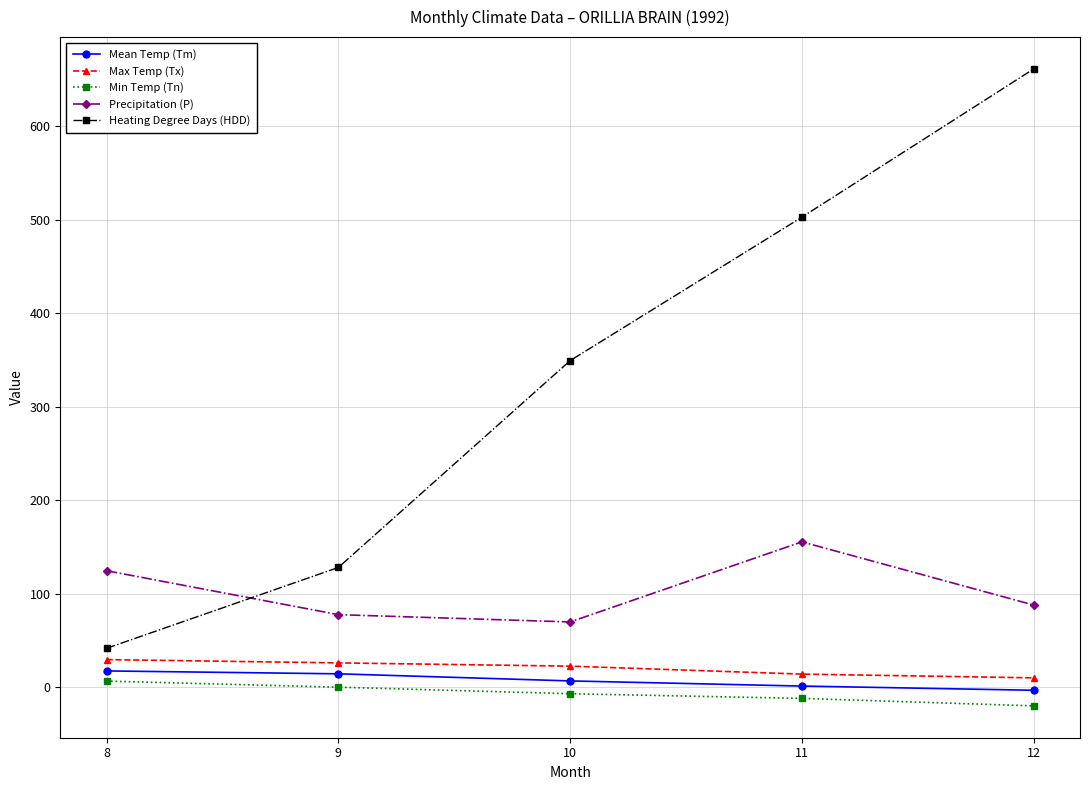

Rank the series at 9 from lowest to highest value.

Min Temp (Tn), Mean Temp (Tm), Max Temp (Tx), Precipitation (P), Heating Degree Days (HDD)